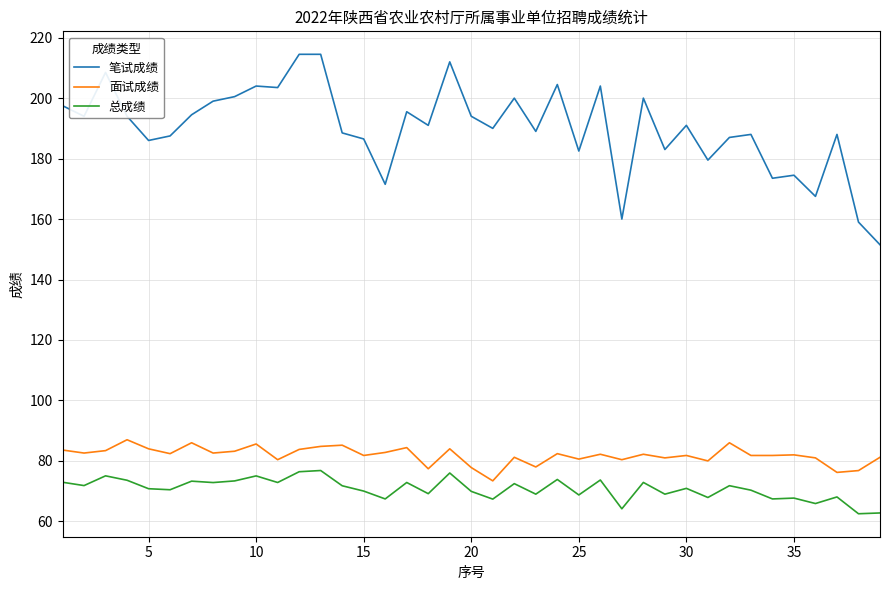

What is the difference between the maximum and minimum values in the 面试成绩 series?

13.6